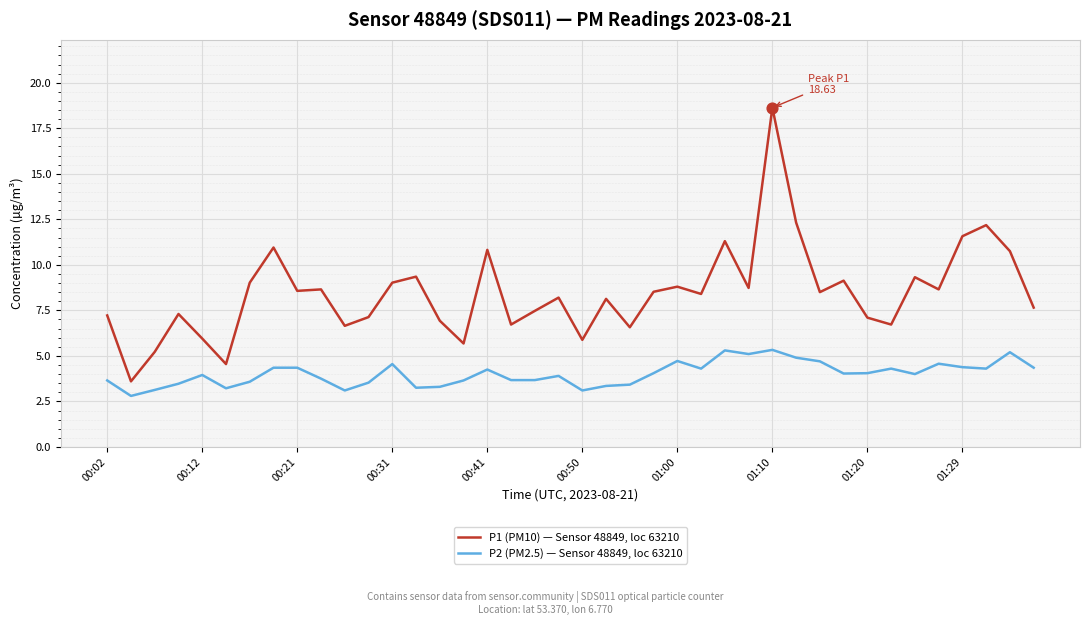

List the series in order of their overall mean, highest first.

P1 (PM10) — Sensor 48849, loc 63210, P2 (PM2.5) — Sensor 48849, loc 63210